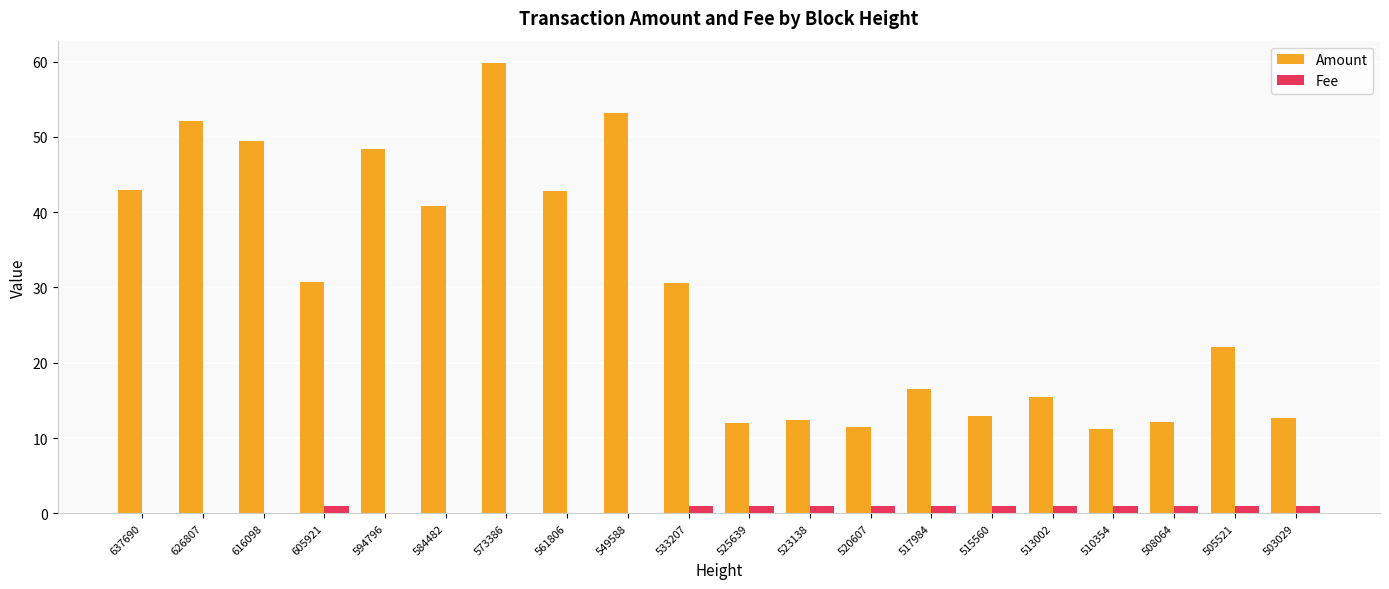

True or false: Fee has a value of 1.0 at 508064.

True